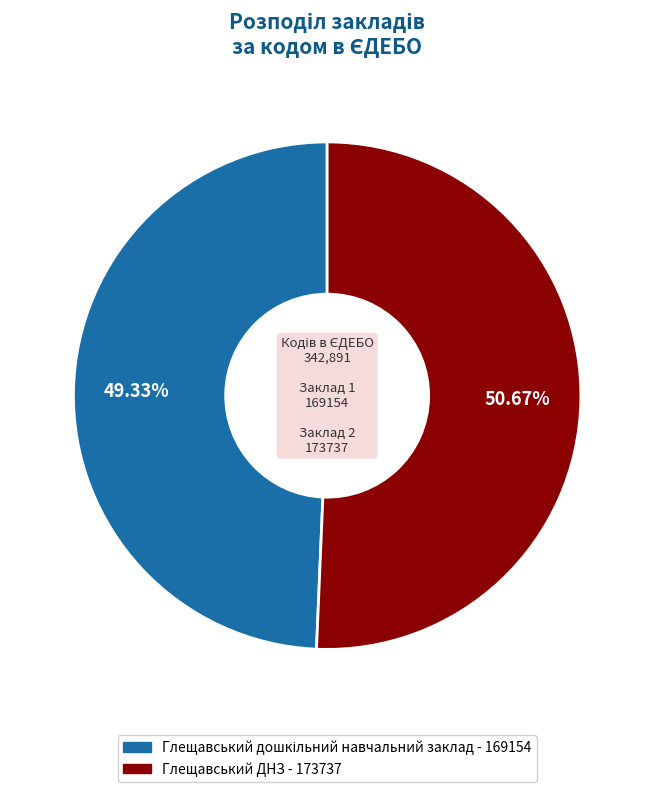

Which slice is the largest?

Глещавський ДНЗ